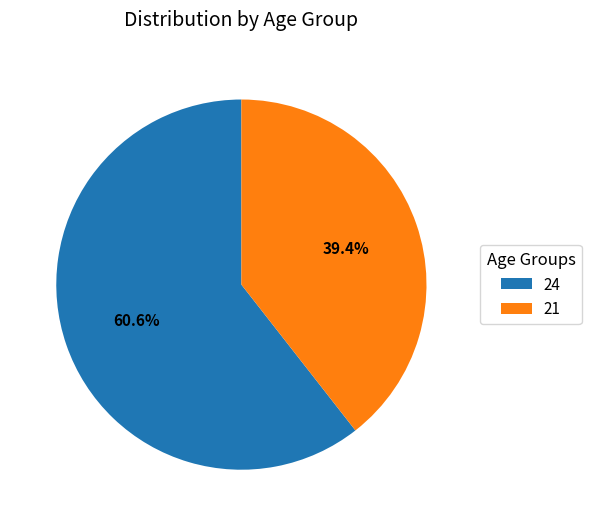

To the nearest percent, what is the combined percentage of 24 and 21?

100%